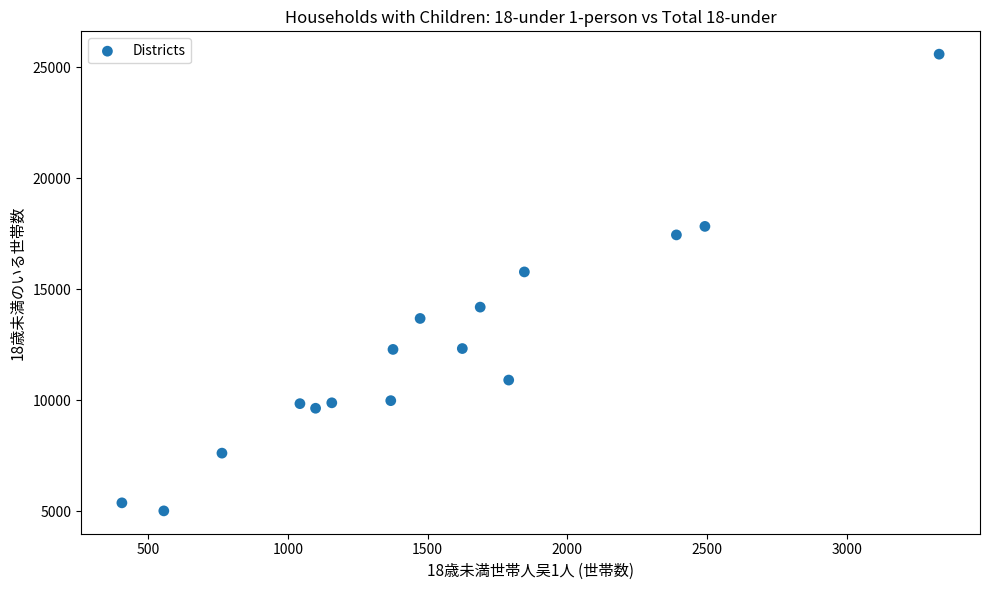

What Y value in the scatter plot is closest to 15304?

15782